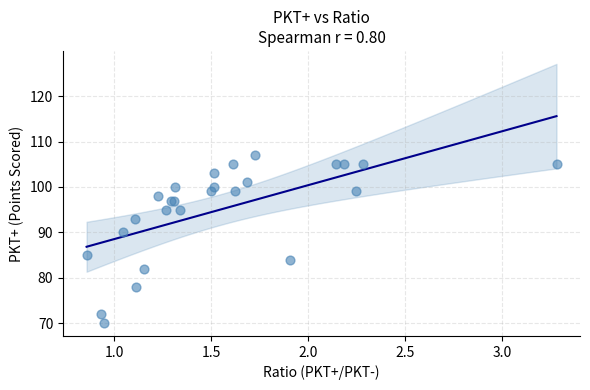

What Y value in the scatter plot is closest to 88?

90